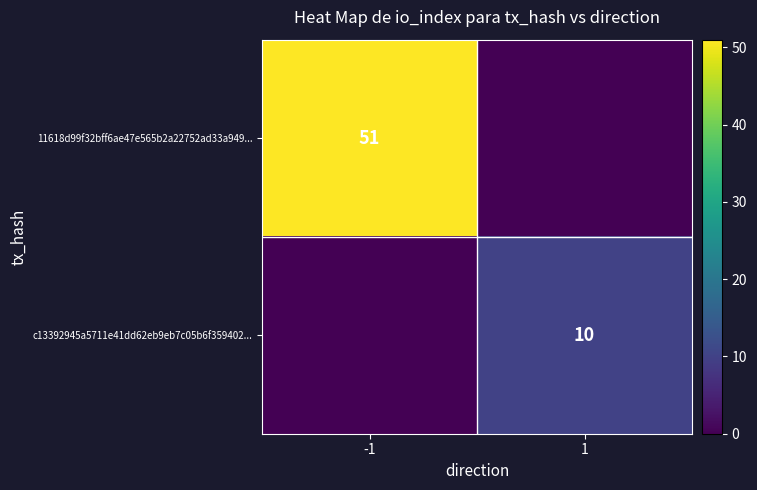

The c13392945a5711e41dd62eb9eb7c05b6f359402... series shows 10 at 1. True or false?

True